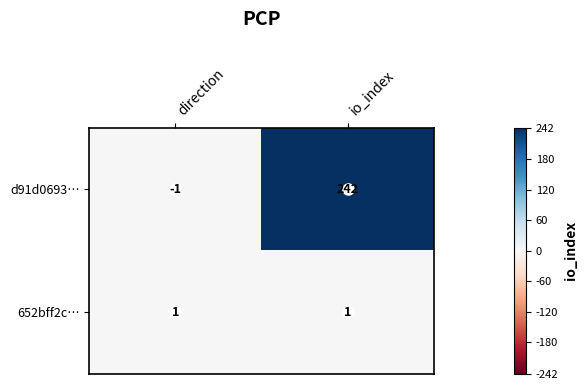

At which label is d91d0693… closest to 120?

direction